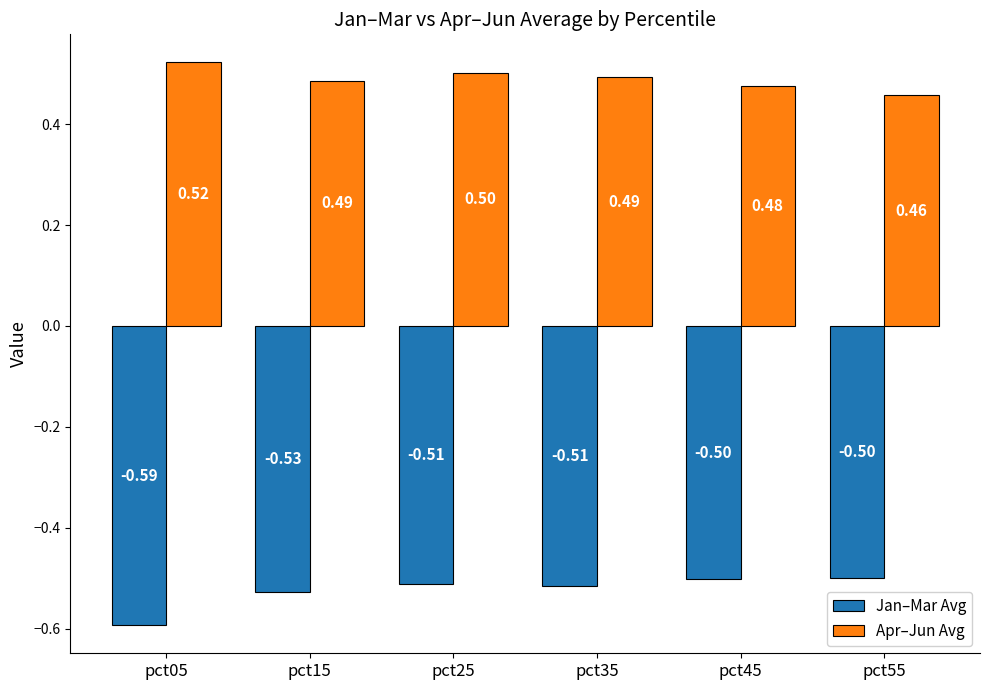

Which series has the widest spread of values?

Jan–Mar Avg